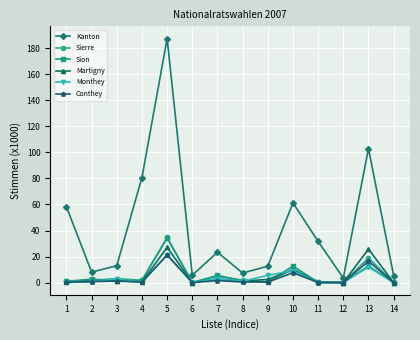

Which label corresponds to the largest value in the chart?

5